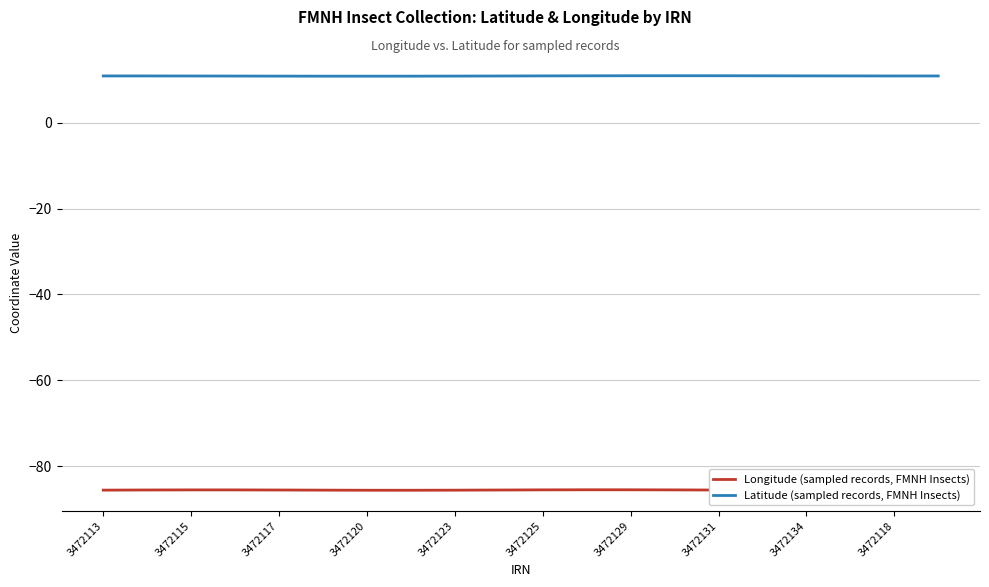

What is the sum of all Latitude (sampled records, FMNH Insects) values?

217.7